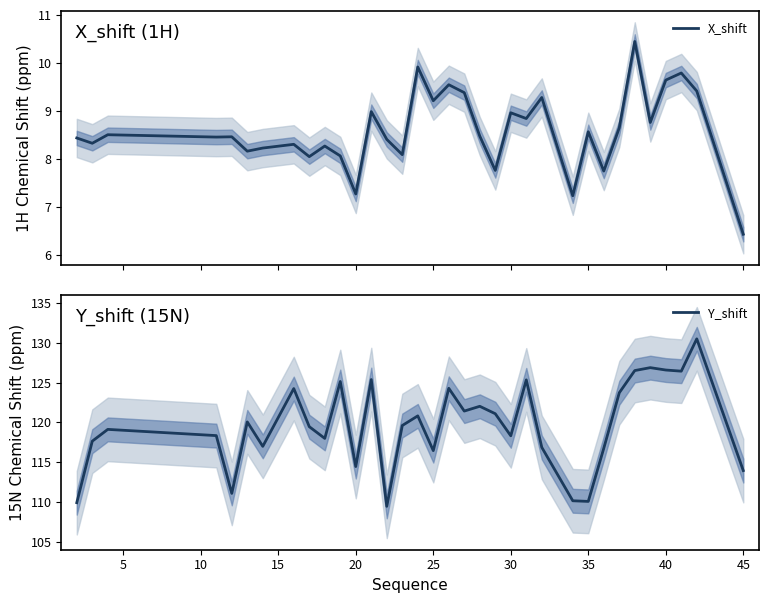

What is the maximum value for X_shift?

10.4